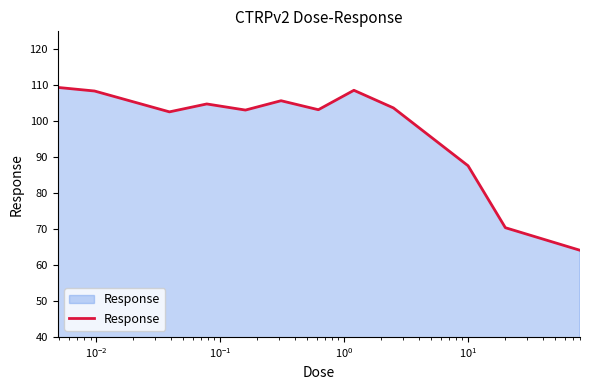

How many lines are shown in the chart?

1